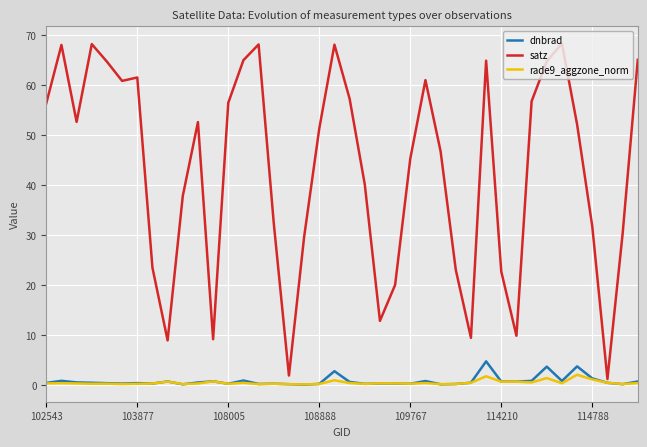

Which series has the largest total across all categories?

satz